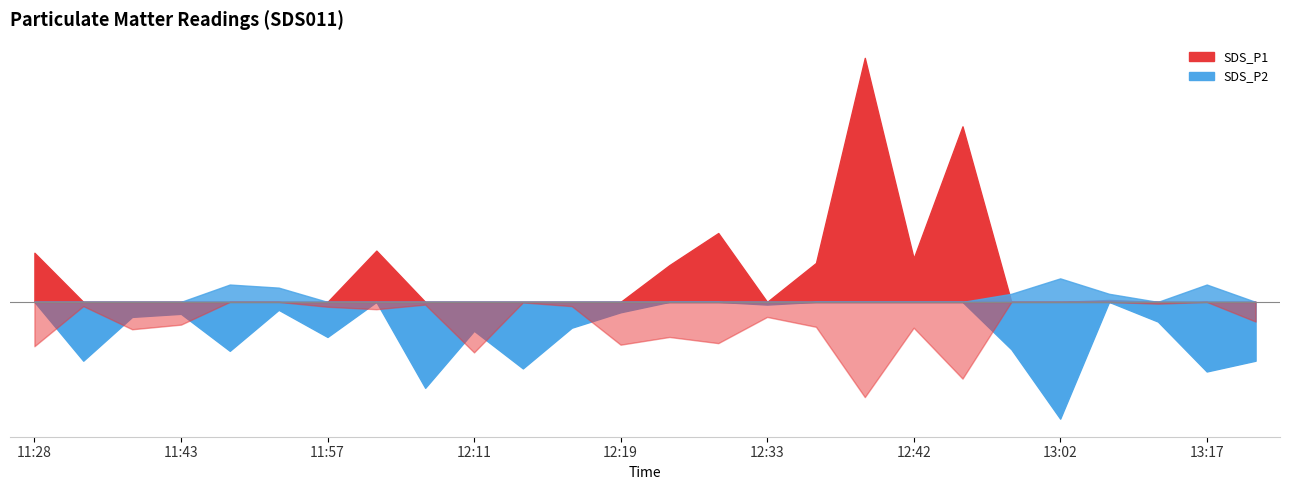

What is the difference between the maximum and minimum values in the SDS_P2 series?

3.9